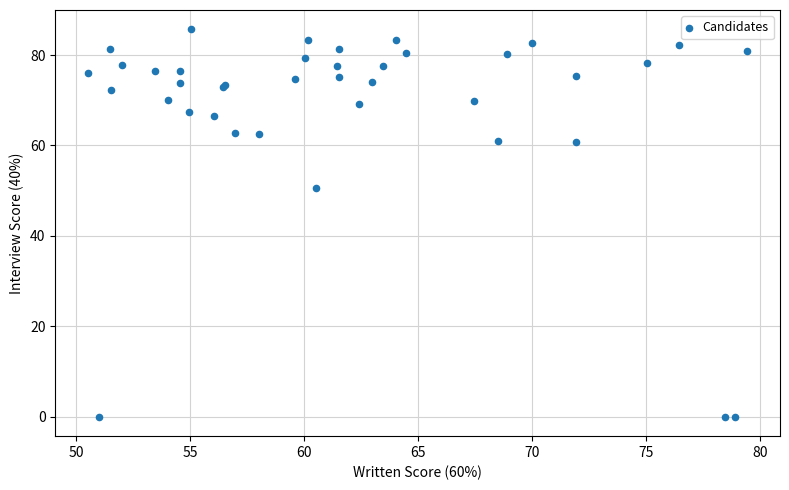

What Y value in the scatter plot is closest to 42?

50.7